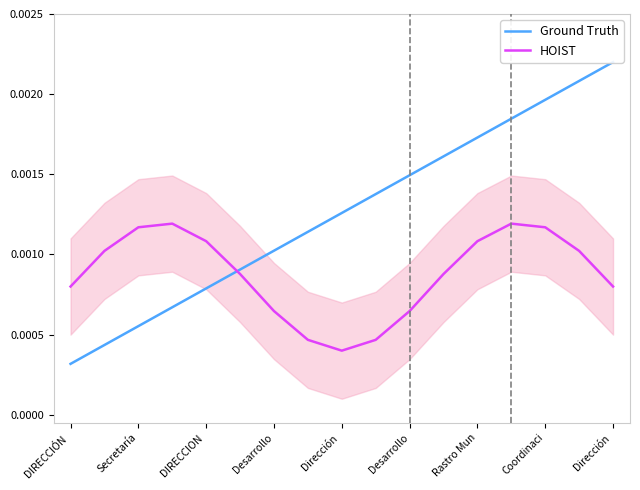

At which label does HOIST reach its minimum?

Dirección 